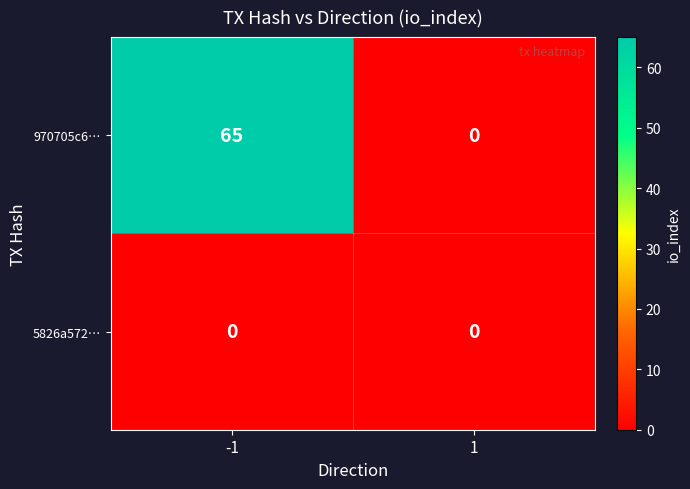

Reading left to right, list all the values displayed in this chart.

970705c6…: -1=65	1=0
5826a572…: -1=0	1=0